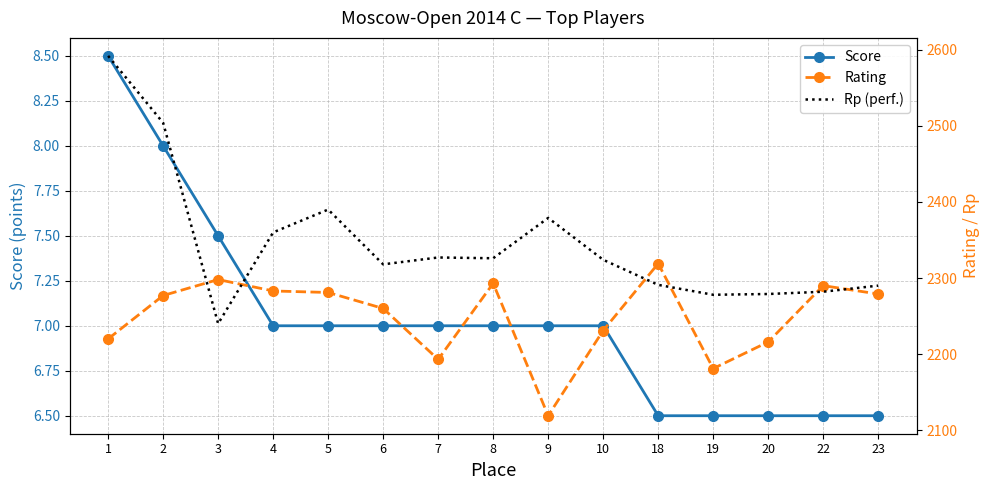

Is it true that Rating equals 2119.0 at 9?

True